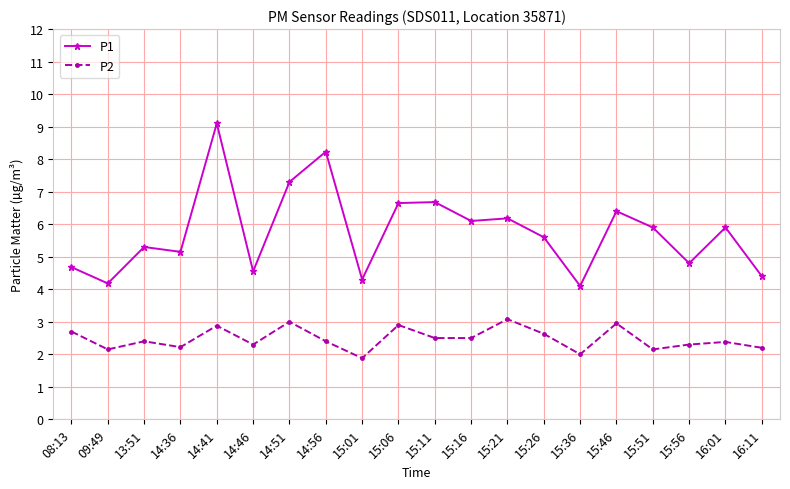

What is the sum of the P1 values at 15:56 and 15:21?

11.0